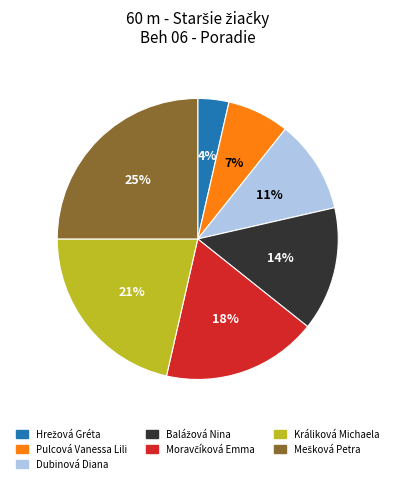

Count the number of slices in the pie.

7